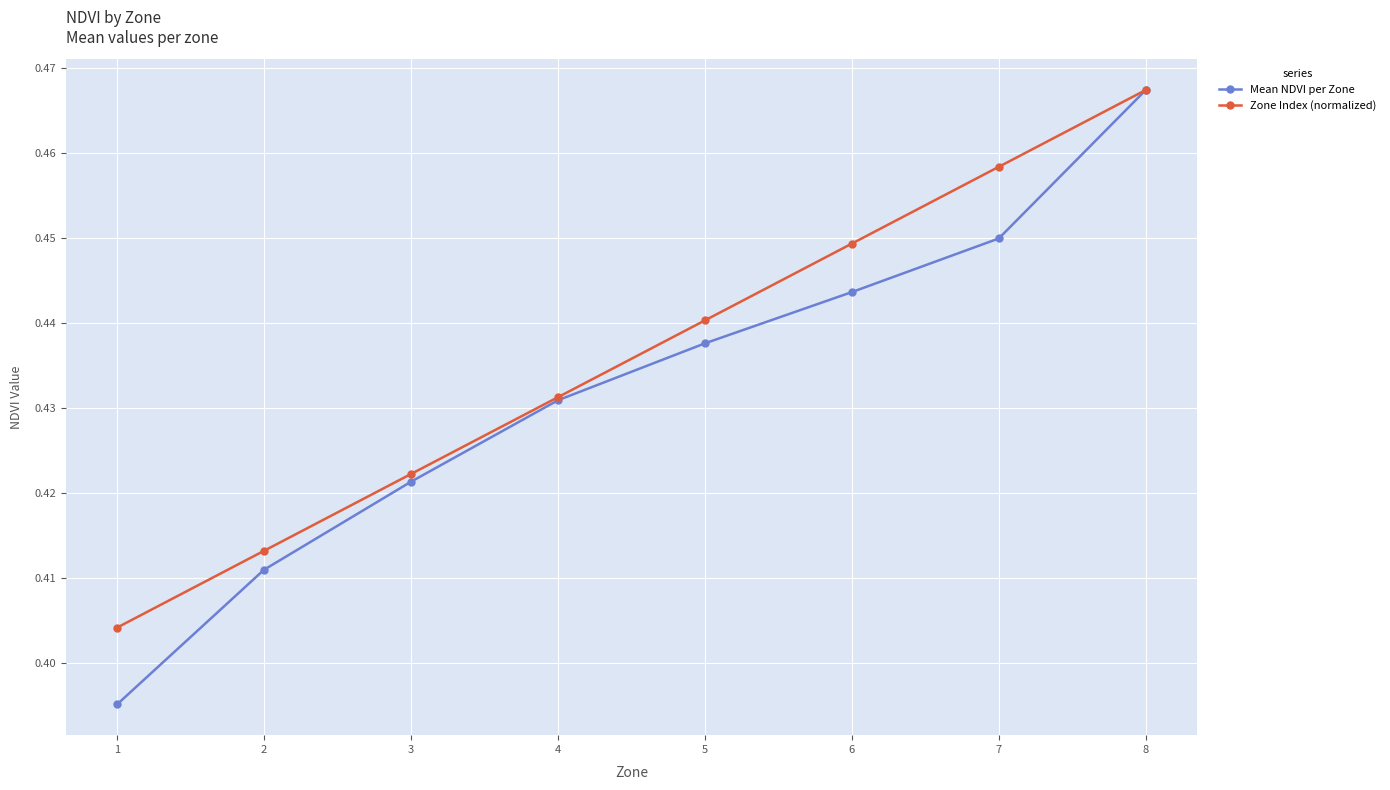

Rank the categories by Mean NDVI per Zone value from lowest to highest.

1, 2, 3, 4, 5, 6, 7, 8